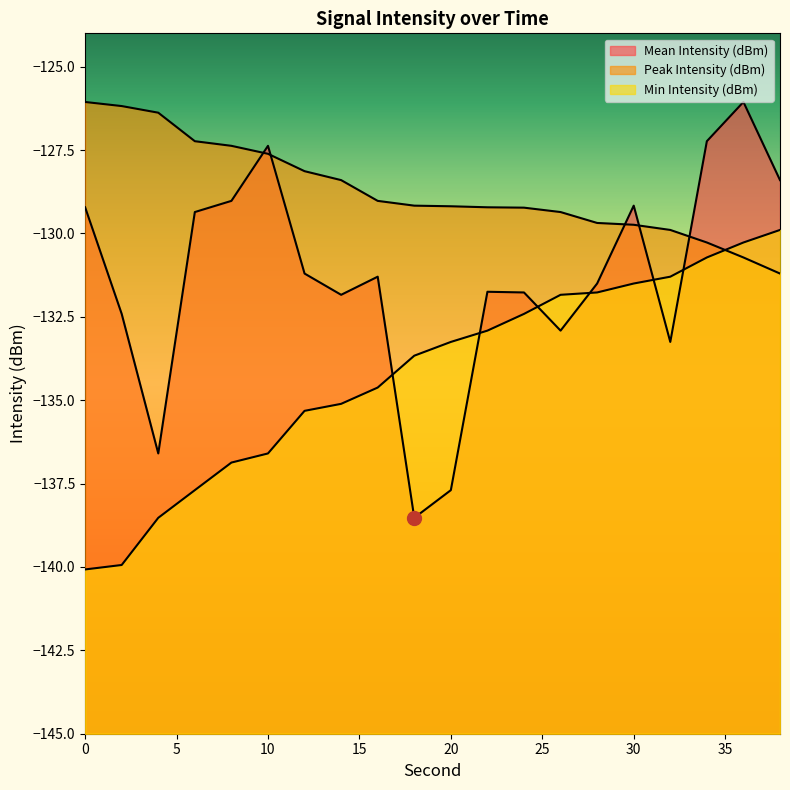

Reading right to left, list all the values displayed in this chart.

Mean Intensity (dBm): 38=-128.4	36=-126.1	34=-127.2	32=-133.3	30=-129.2	28=-131.5	26=-132.9	24=-131.8	22=-131.7	20=-137.7	18=-138.5	16=-131.3	14=-131.8	12=-131.2	10=-127.4	8=-129.0	6=-129.4	4=-136.6	2=-132.4	0=-129.2
Peak Intensity (dBm): 38=-131.2	36=-130.7	34=-130.3	32=-129.9	30=-129.7	28=-129.7	26=-129.4	24=-129.2	22=-129.2	20=-129.2	18=-129.2	16=-129.0	14=-128.4	12=-128.1	10=-127.6	8=-127.4	6=-127.2	4=-126.4	2=-126.2	0=-126.1
Min Intensity (dBm): 38=-129.9	36=-130.3	34=-130.7	32=-131.3	30=-131.5	28=-131.8	26=-131.8	24=-132.4	22=-132.9	20=-133.3	18=-133.7	16=-134.6	14=-135.1	12=-135.3	10=-136.6	8=-136.9	6=-137.7	4=-138.5	2=-139.9	0=-140.1